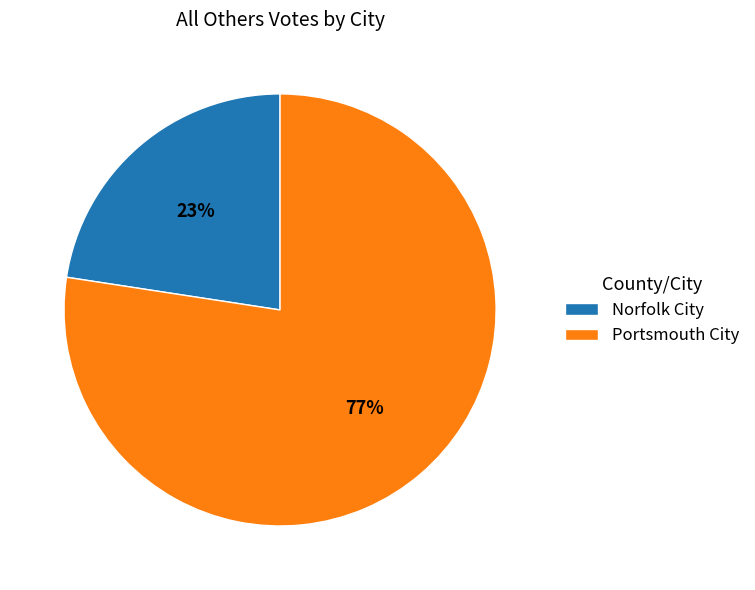

Is it true that Portsmouth City is 77% of the pie?

True